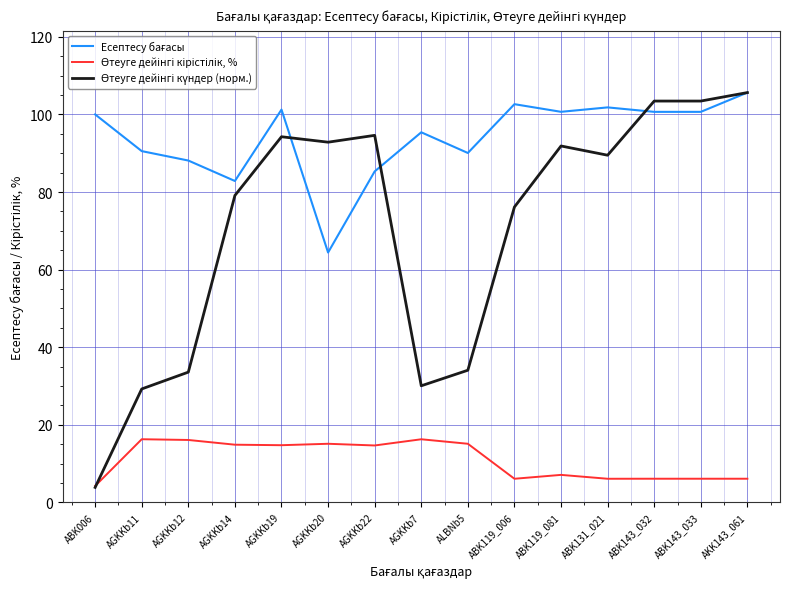

What position from the right is AGKKb19?

11